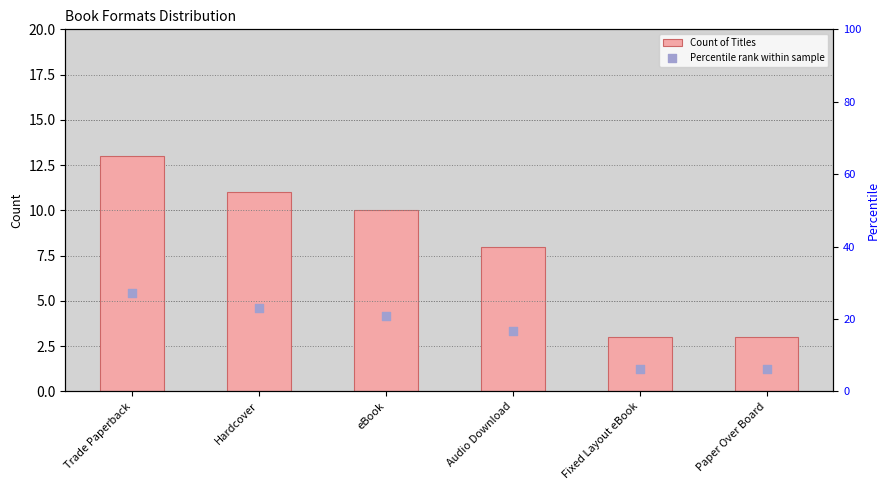

Which series has the largest total across all categories?

Percentile rank within sample